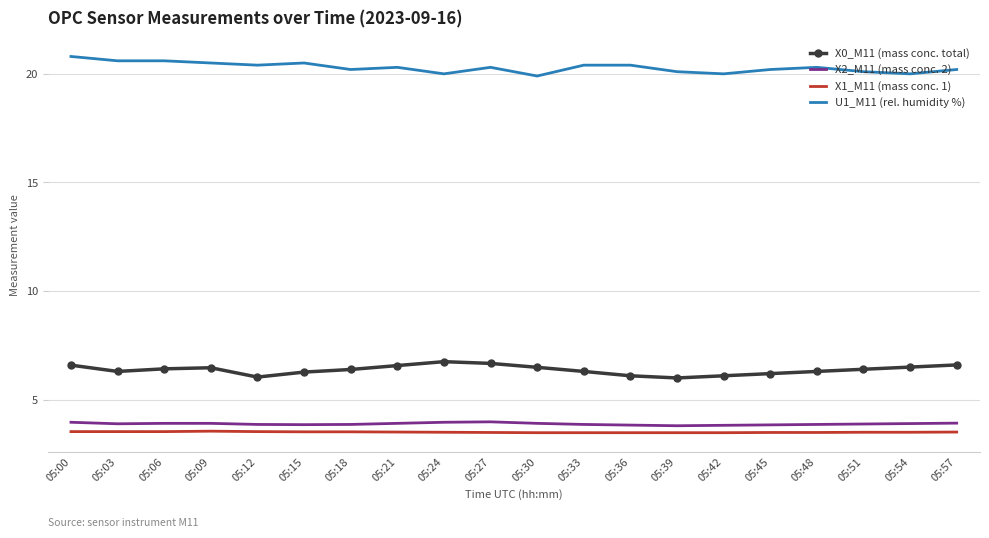

Is it true that X1_M11 (mass conc. 1) equals 3.5 at 05:39?

True